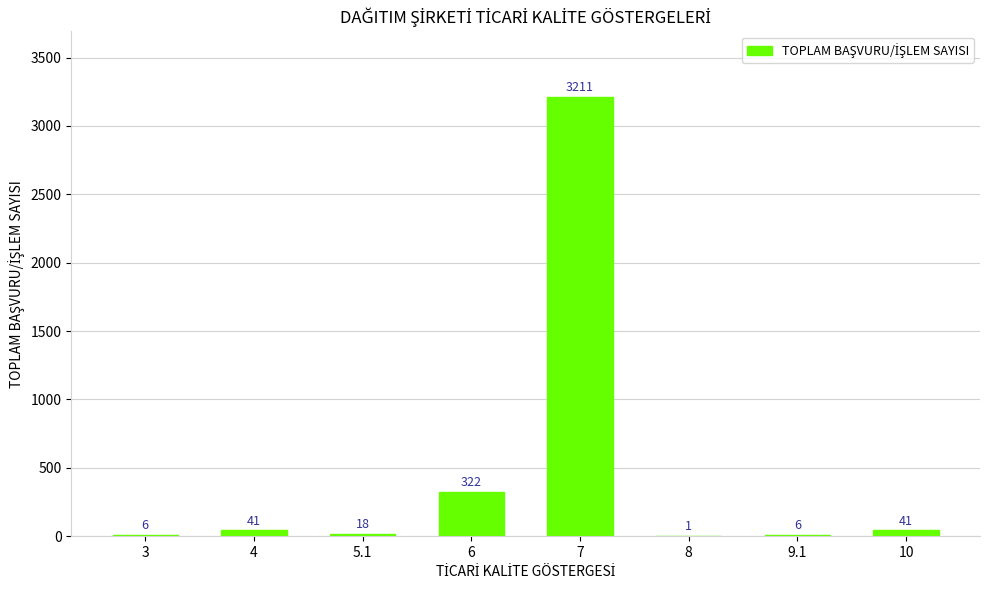

Are the bars horizontal?

No